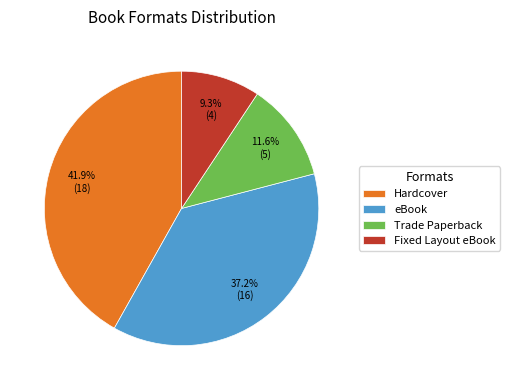

Combined, what portion of the pie is eBook and Fixed Layout eBook?

46.5%